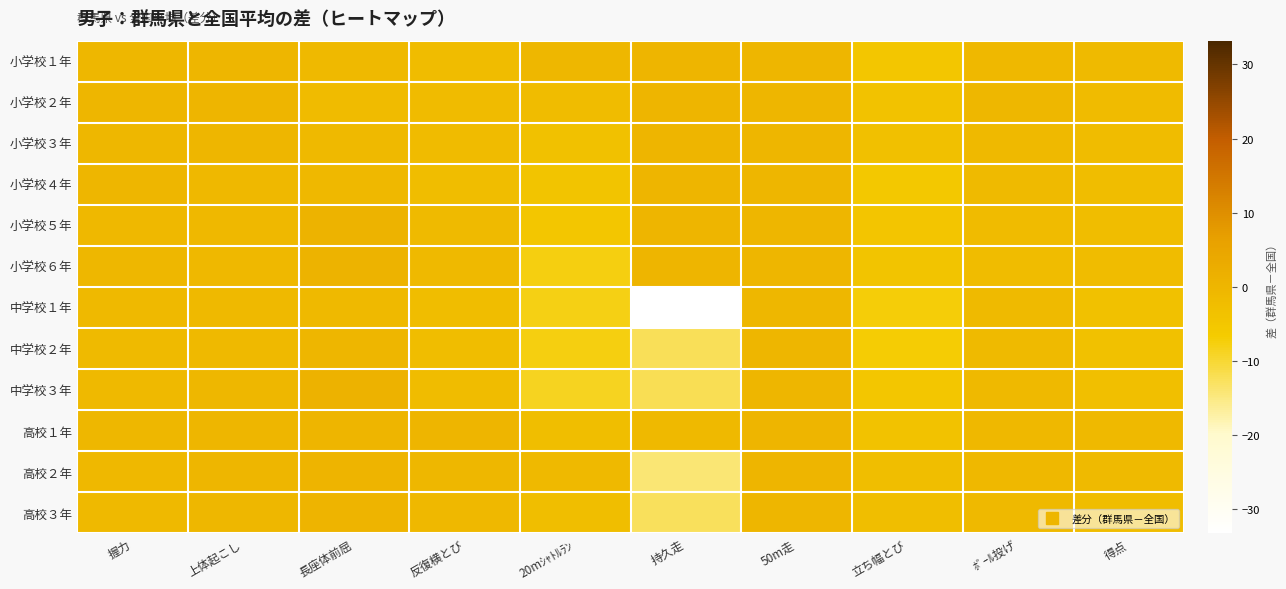

Rank the series by their maximum value, from highest to lowest.

中学校３年, 小学校５年, 小学校６年, 高校３年, 高校２年, 小学校２年, 高校１年, 小学校１年, 小学校３年, 小学校４年, 中学校２年, 中学校１年